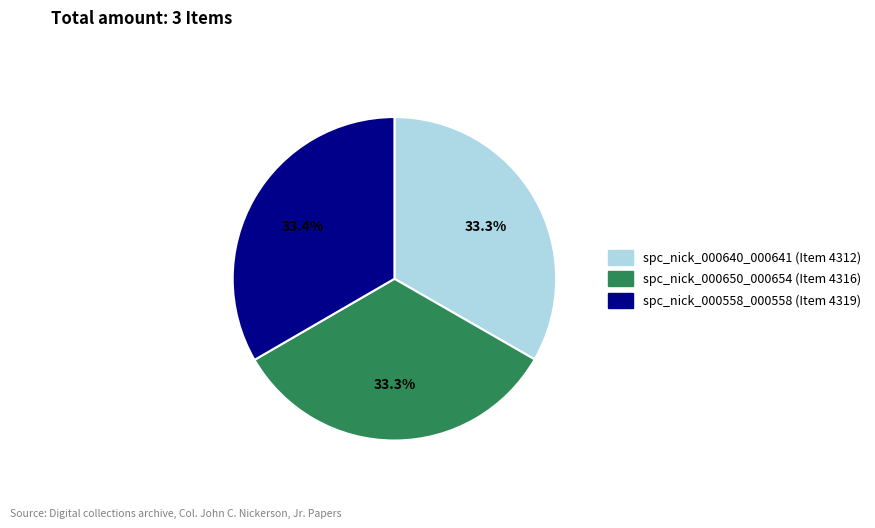

Count the number of slices in the pie.

3